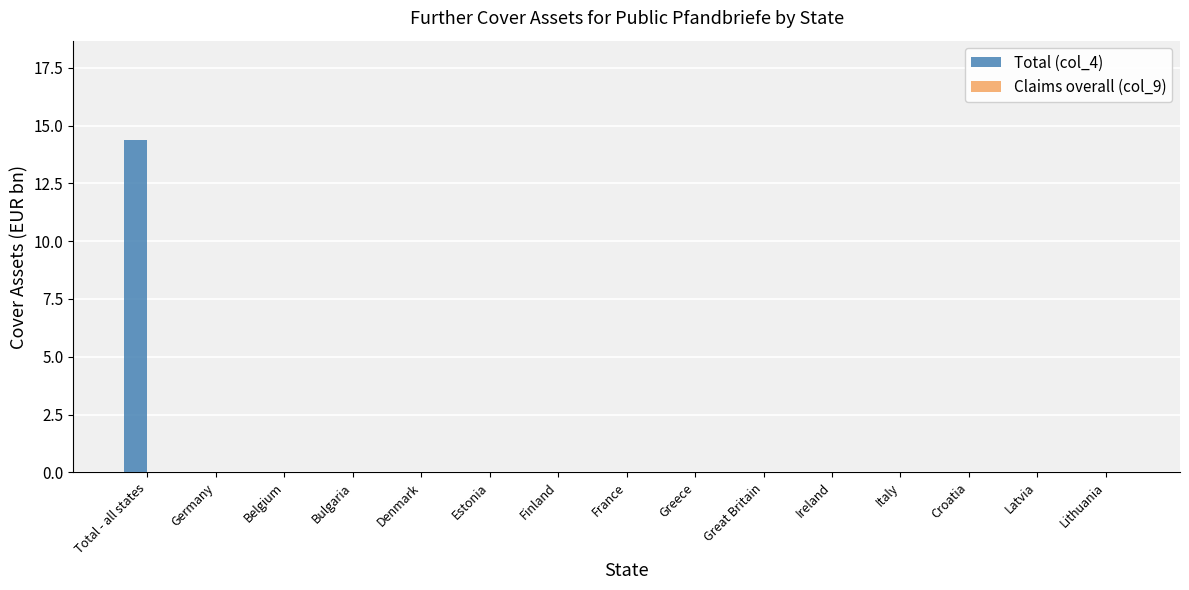

True or false: the data shows 0.0 at Italy.

True